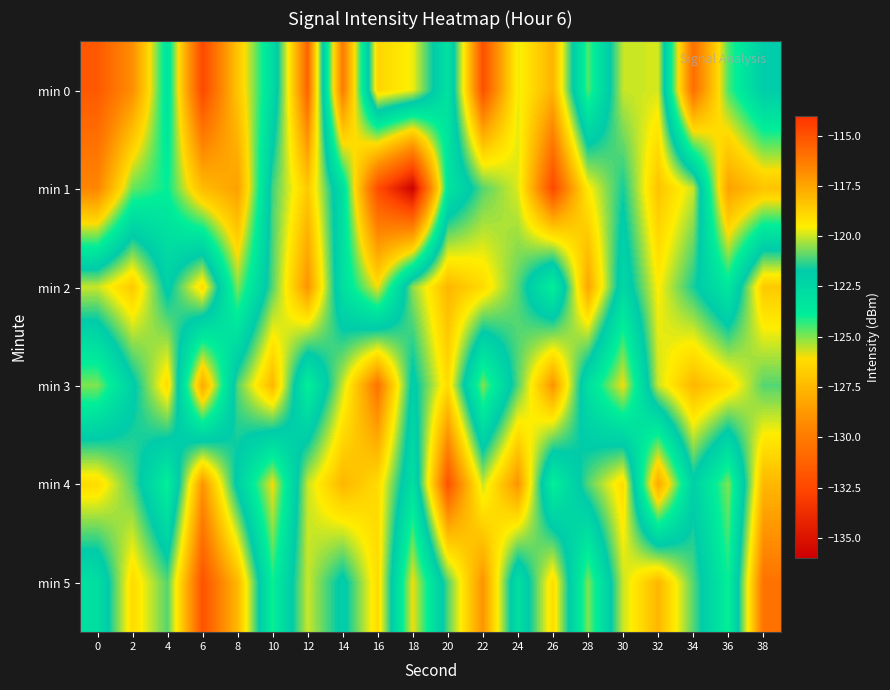

How many series are shown in this chart?

6